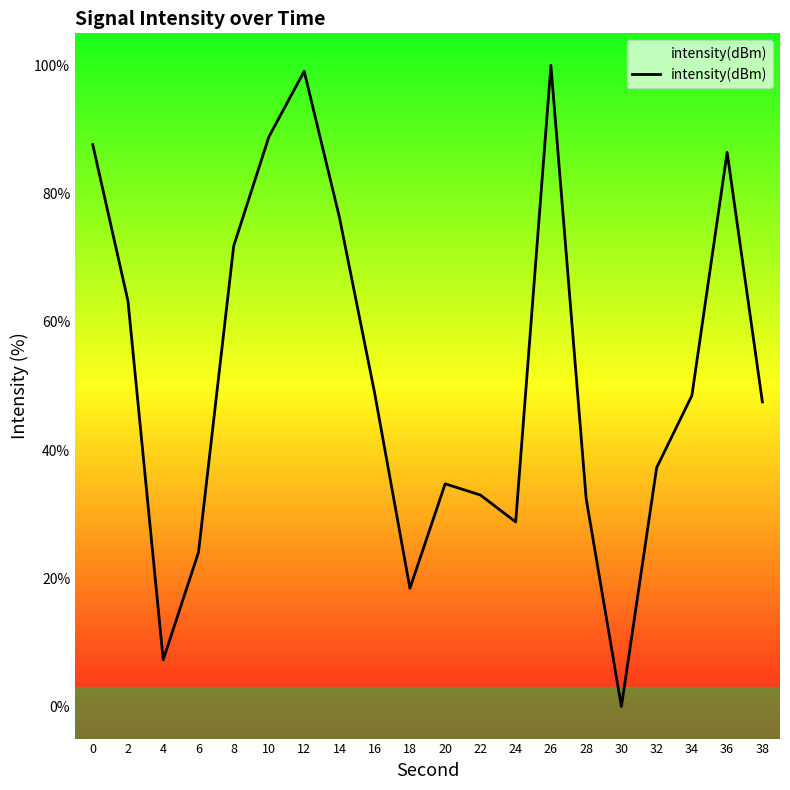

Count the number of data series in this chart.

1